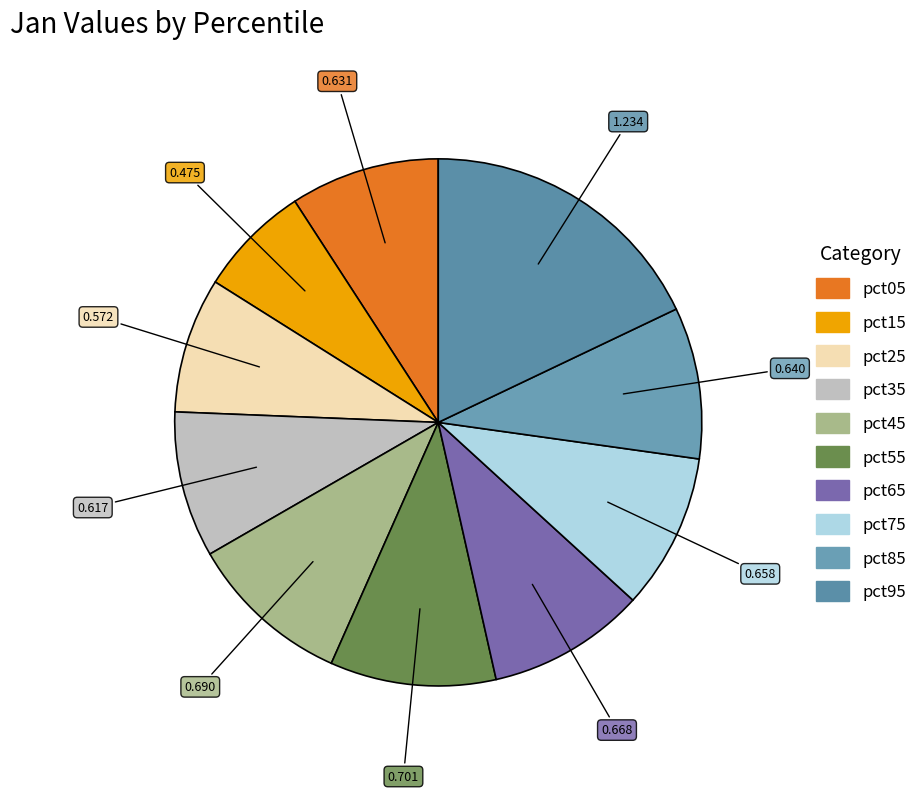

The pct95 slice represents 18% of the pie. True or false?

True